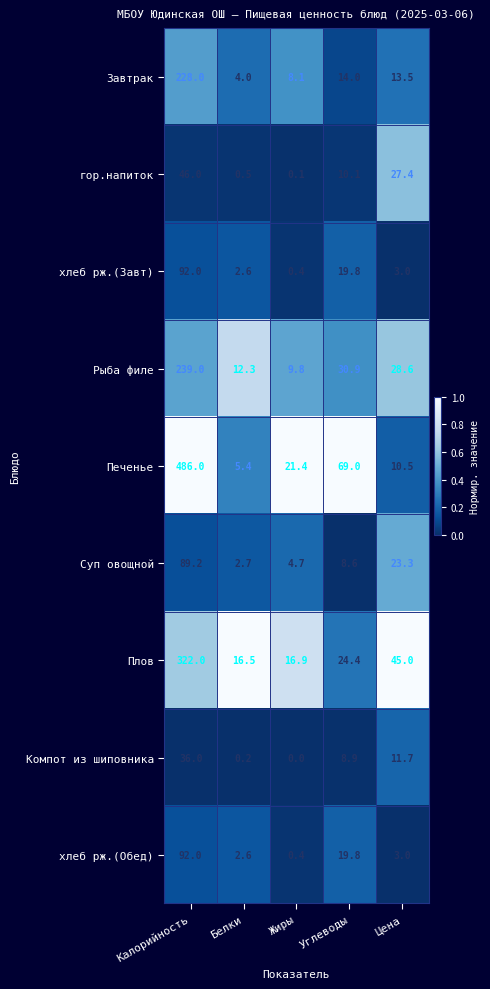

The Рыба филе series shows 157.9 at Калорийность. True or false?

False